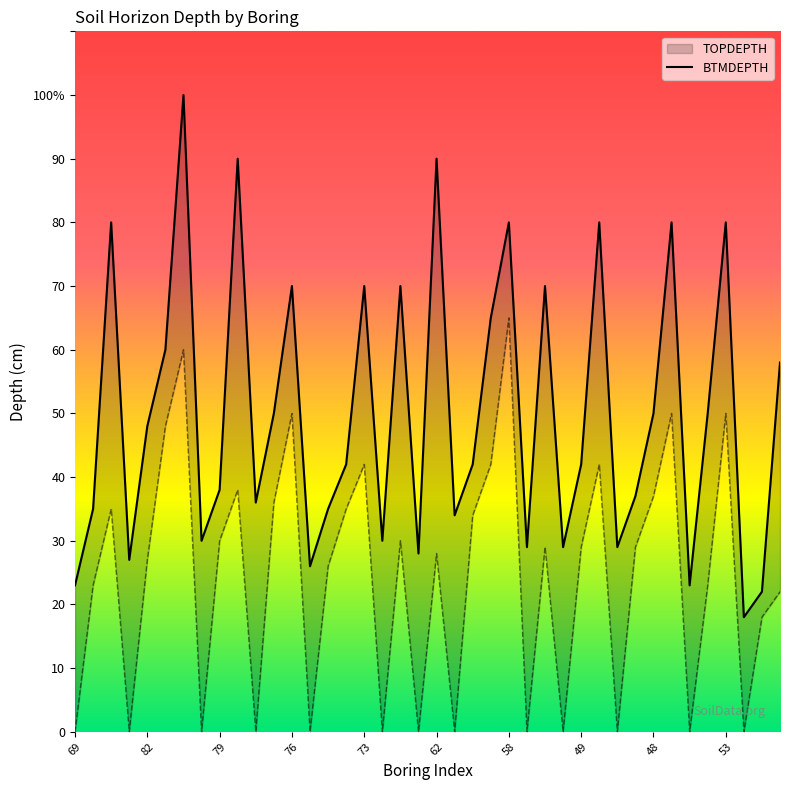

At which category does the chart reach its minimum across all series?

37